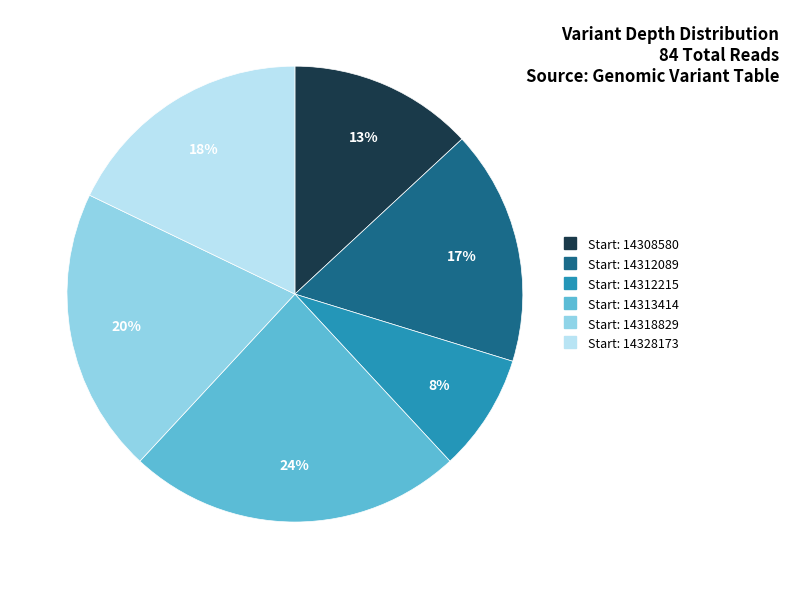

To the nearest percent, what is the average slice percentage?

17%